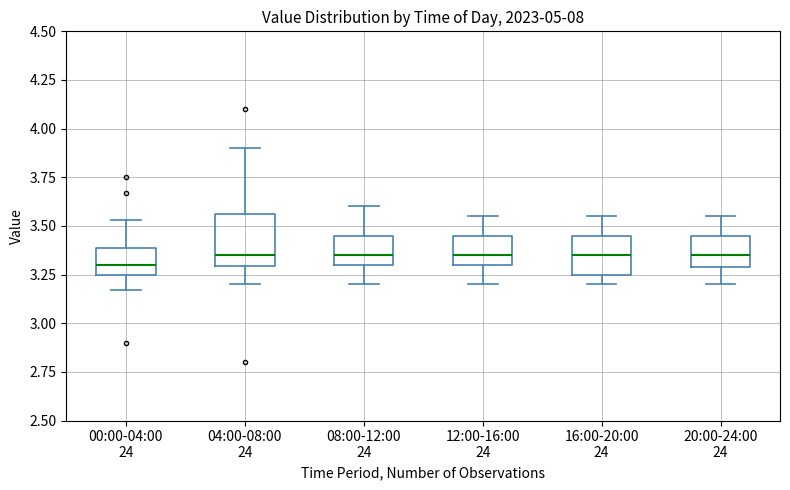

Where does the lower whisker of the box for 20:00-24:00 24 end on the y-axis? The values are not printed on the chart, so give them approximately, as read against the axis.

3.20